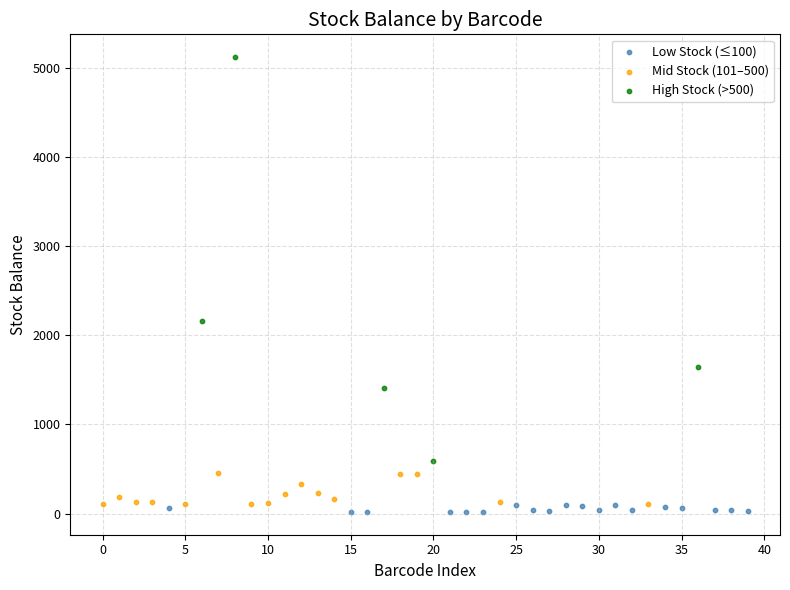

Which series has the largest Y range (max minus min)?

High Stock (>500)